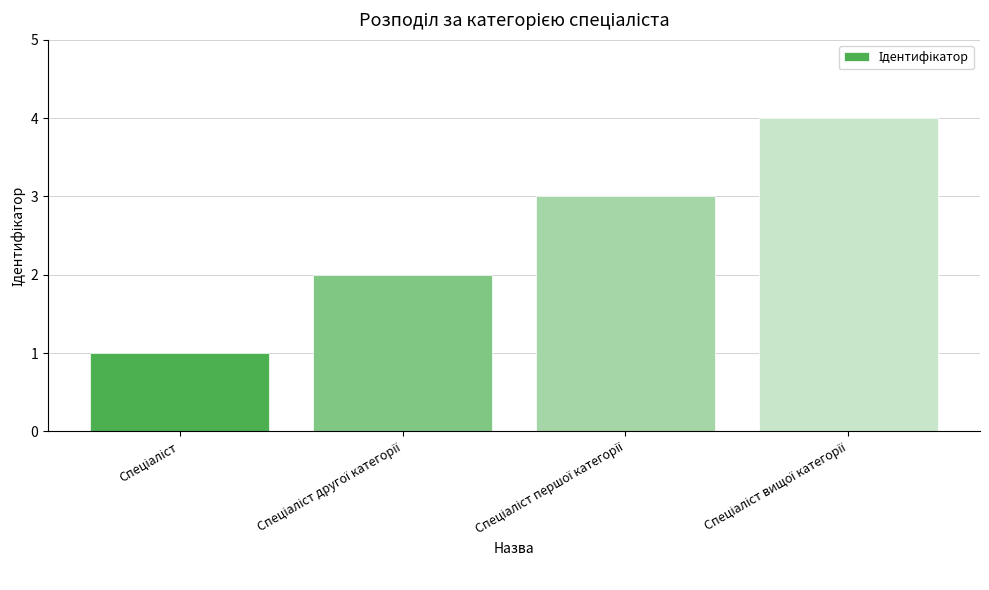

What is the maximum value shown in the chart?

4